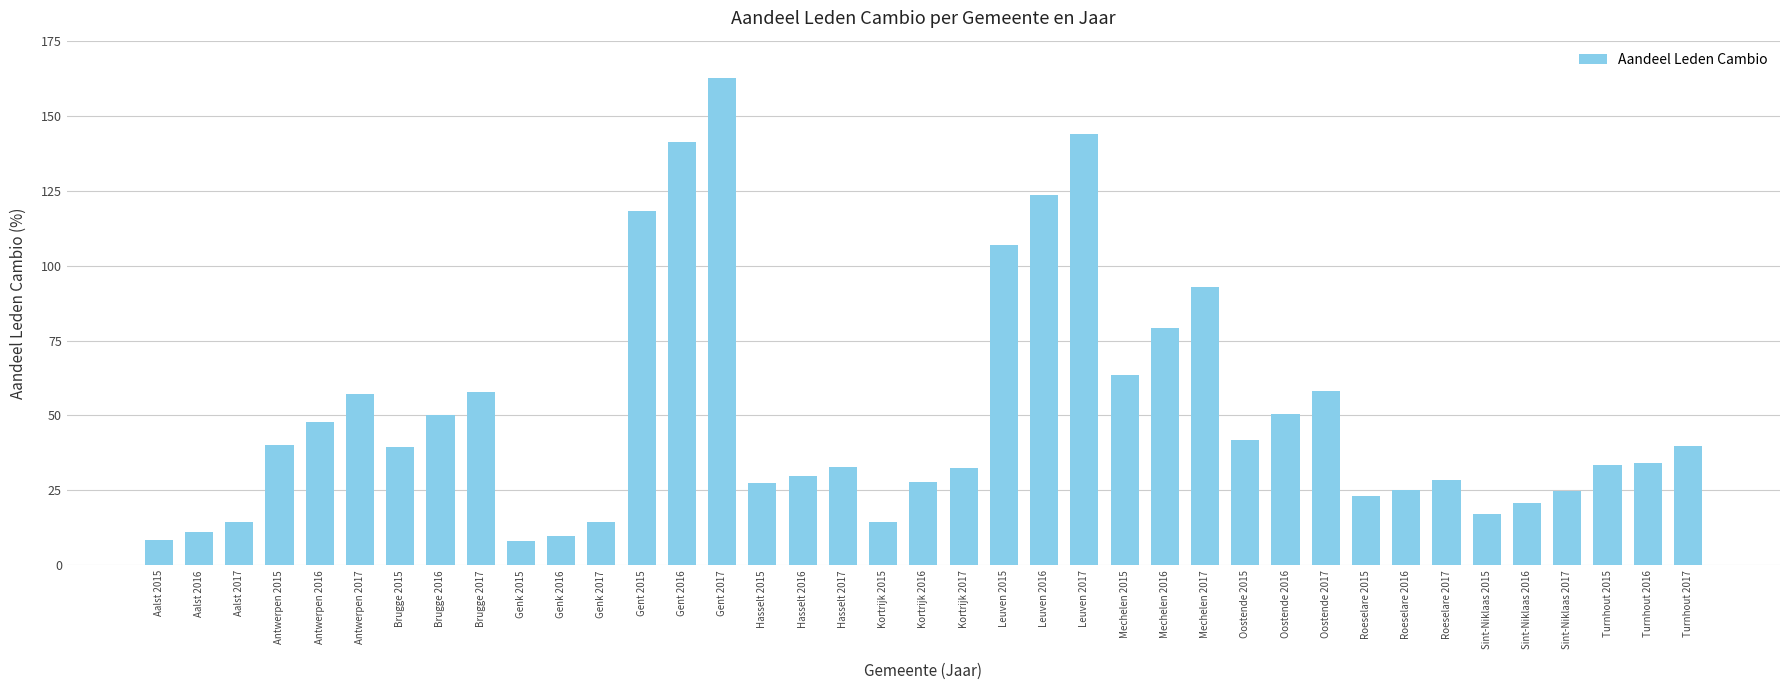

What is the value of the 28th bar from the left?

41.7